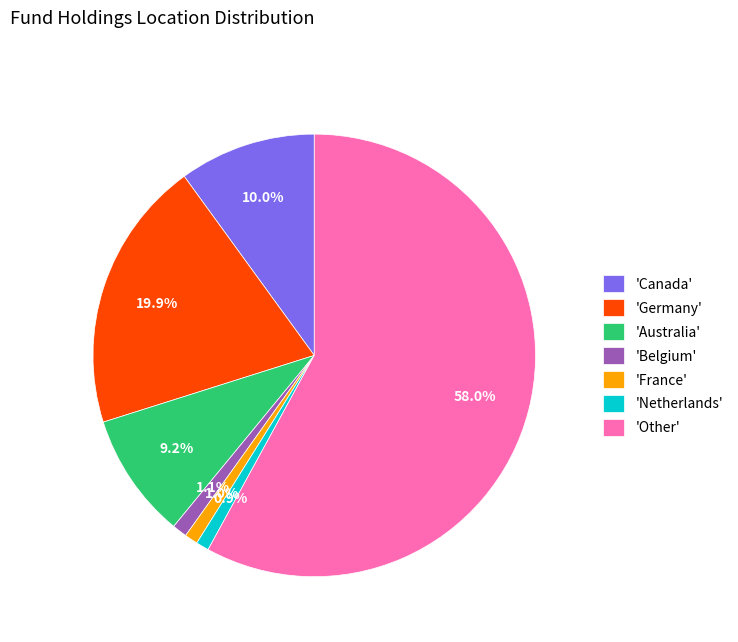

Is the sum of 'Netherlands' and 'Other' greater than half?

Yes